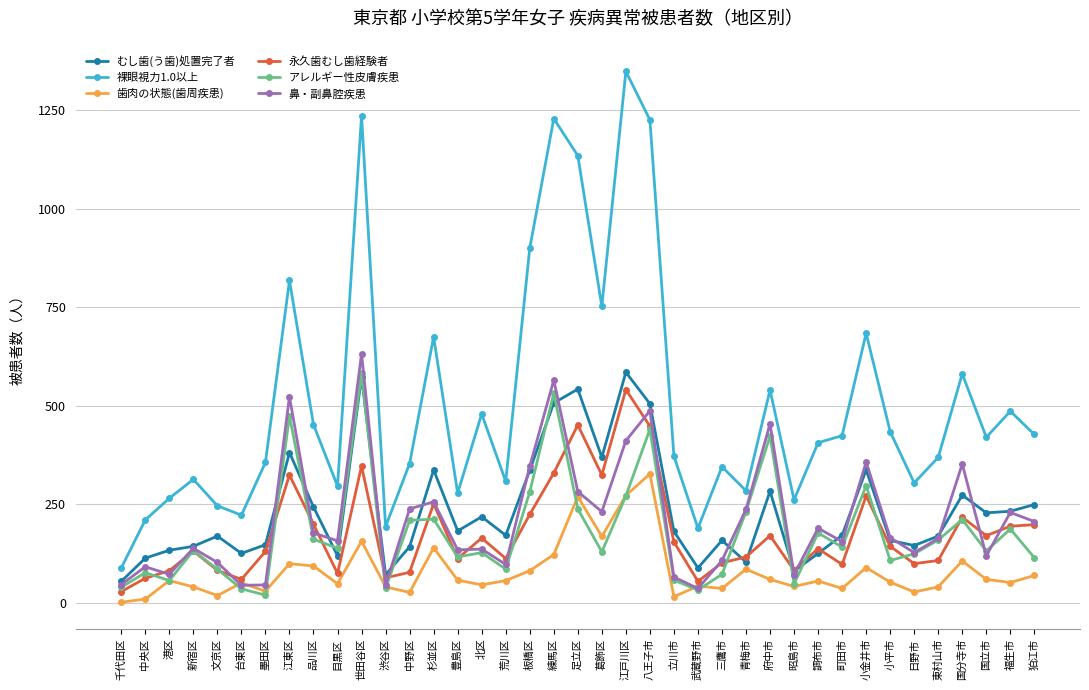

Which series has the widest spread of values?

裸眼視力1.0以上